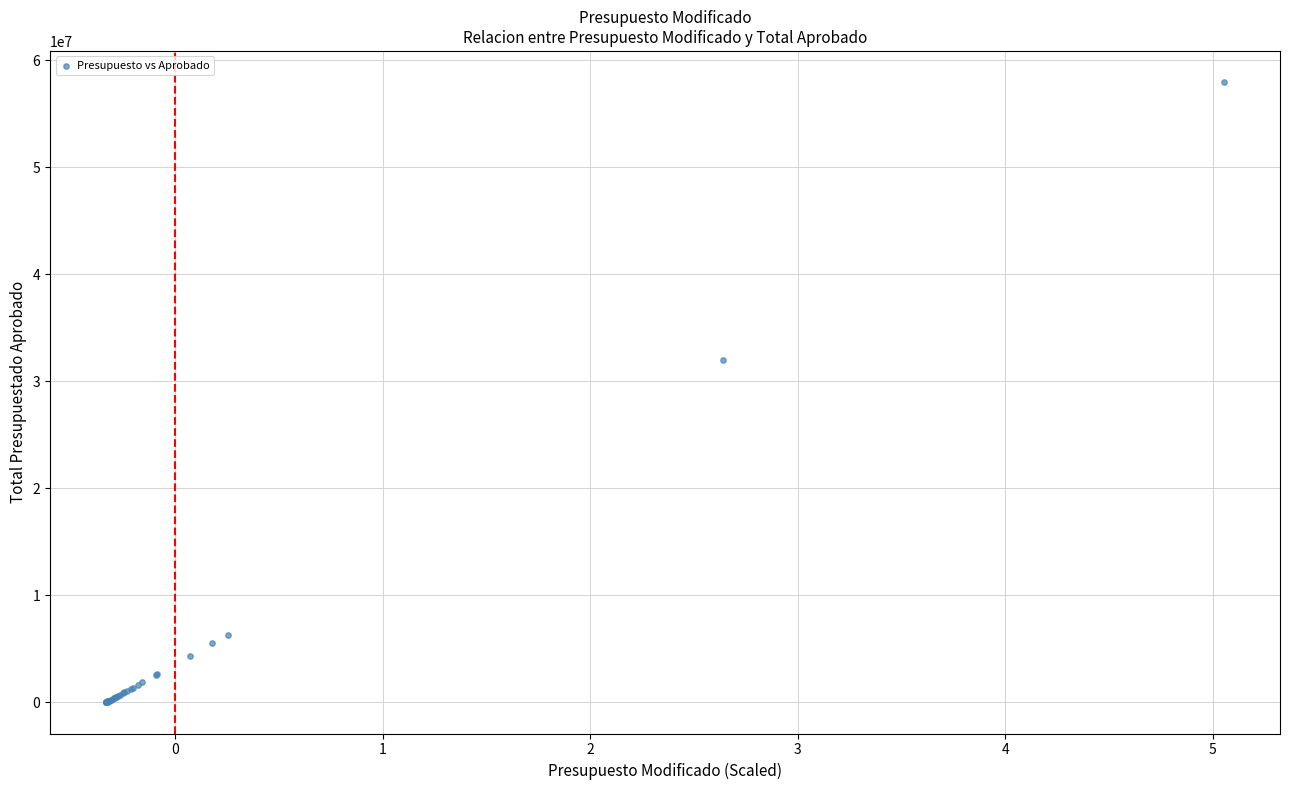

What Y value in the scatter plot is closest to 28979409?

31994180.0